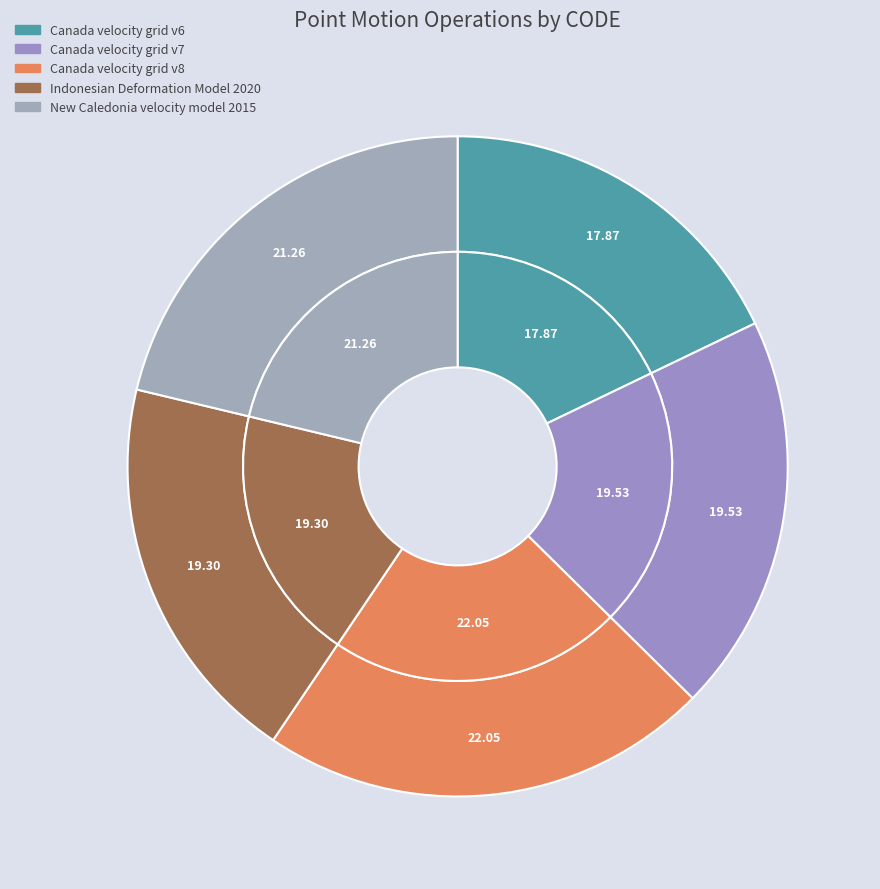

What is the largest slice in the pie chart?

Canada velocity grid v8